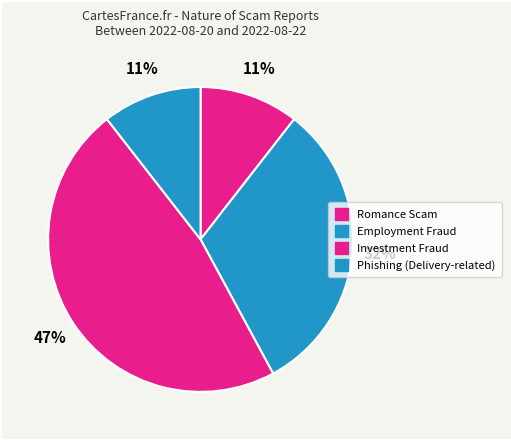

What percentage is the Investment Fraud slice, to the nearest percent?

47%